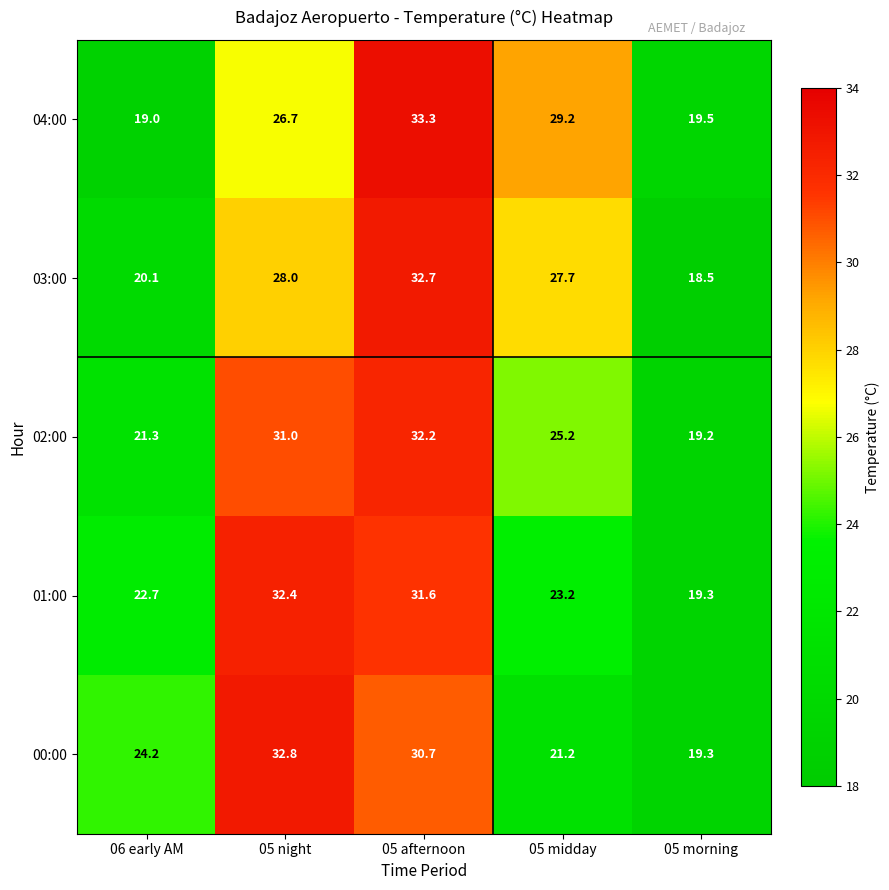

What is the minimum value shown in the chart?

18.5